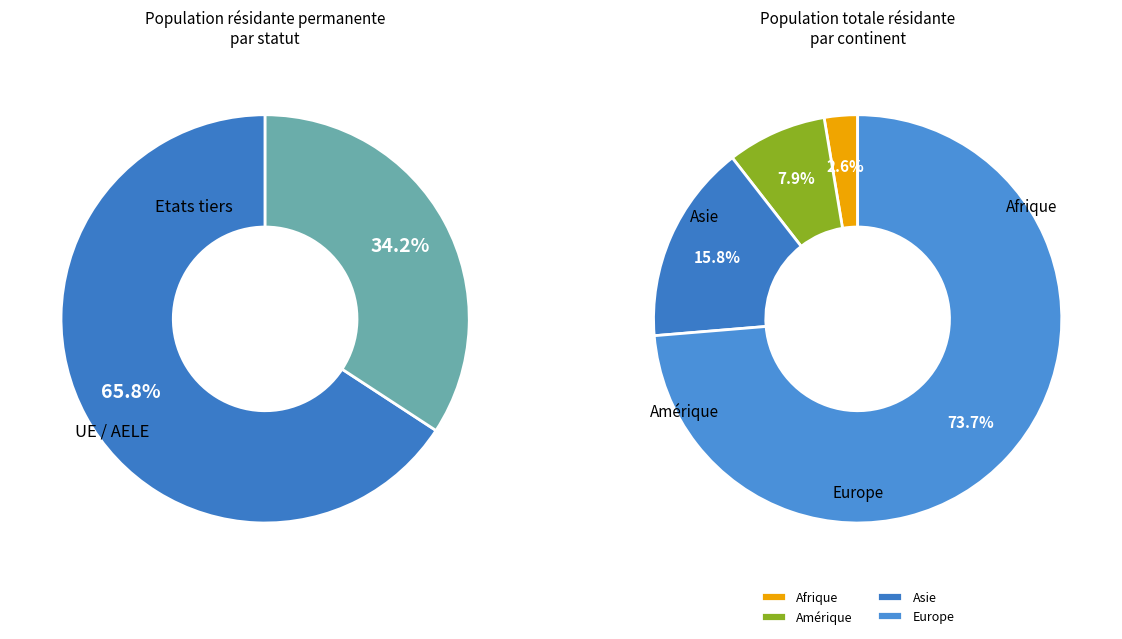

Does Europe account for over 50% of the chart?

Yes